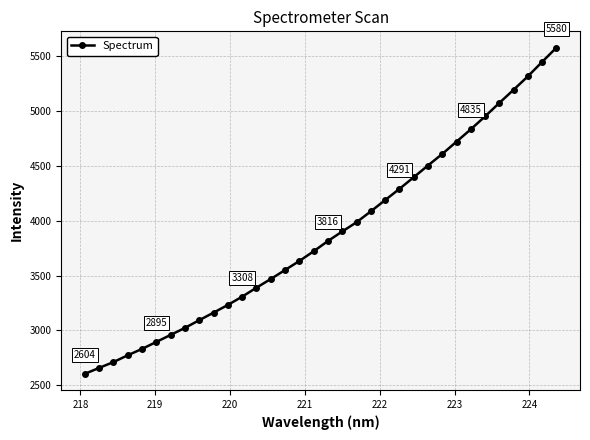

What is the smallest value displayed?

2603.5